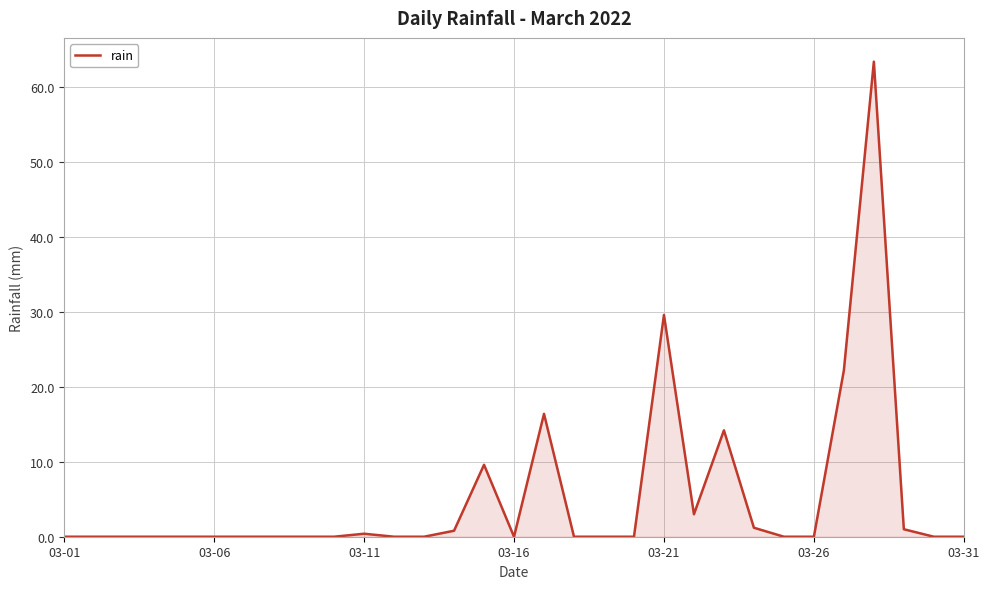

What is the maximum value shown in the chart?

63.4